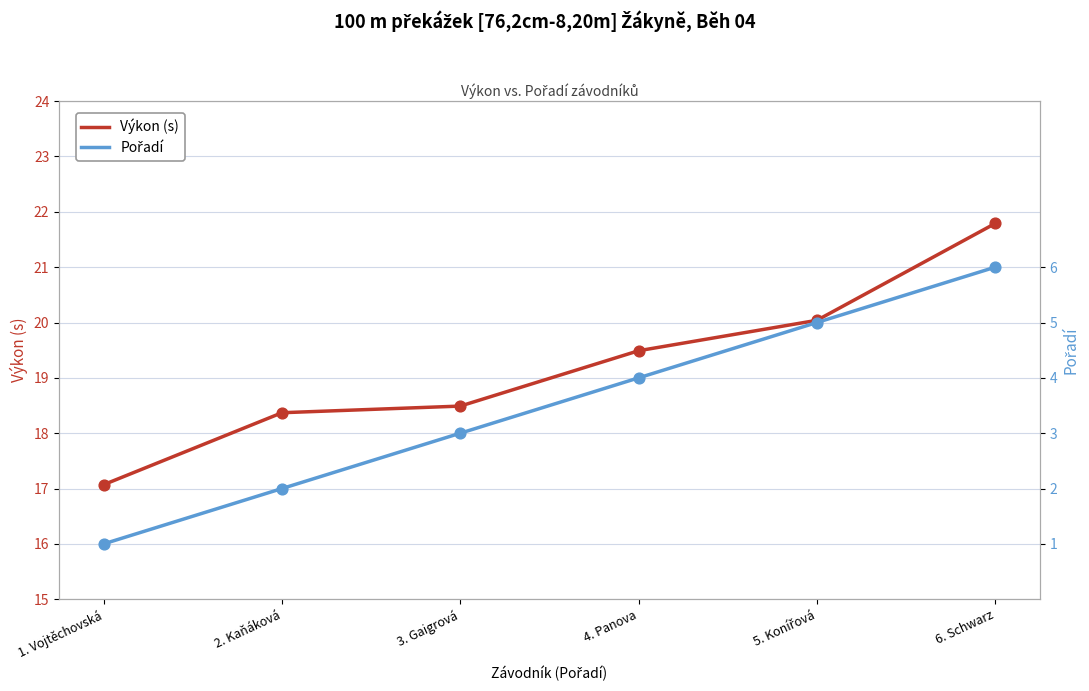

Is the value of Pořadí at 4. Panova greater than the value of Výkon (s) at 2. Kaňáková?

No